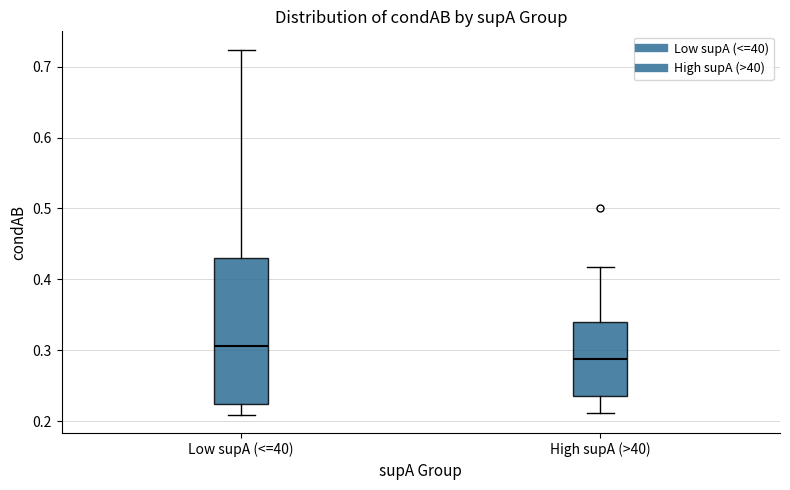

Reading left to right, read every box against the y-axis: the position of its median line, the range the box covers, and the ends of its whiskers. The values are not printed on the chart, so give them approximately, as read against the axis.

Low supA (<=40): median 0.31, box 0.22 to 0.43, whiskers 0.21 to 0.72
High supA (>40): median 0.29, box 0.24 to 0.34, whiskers 0.21 to 0.42